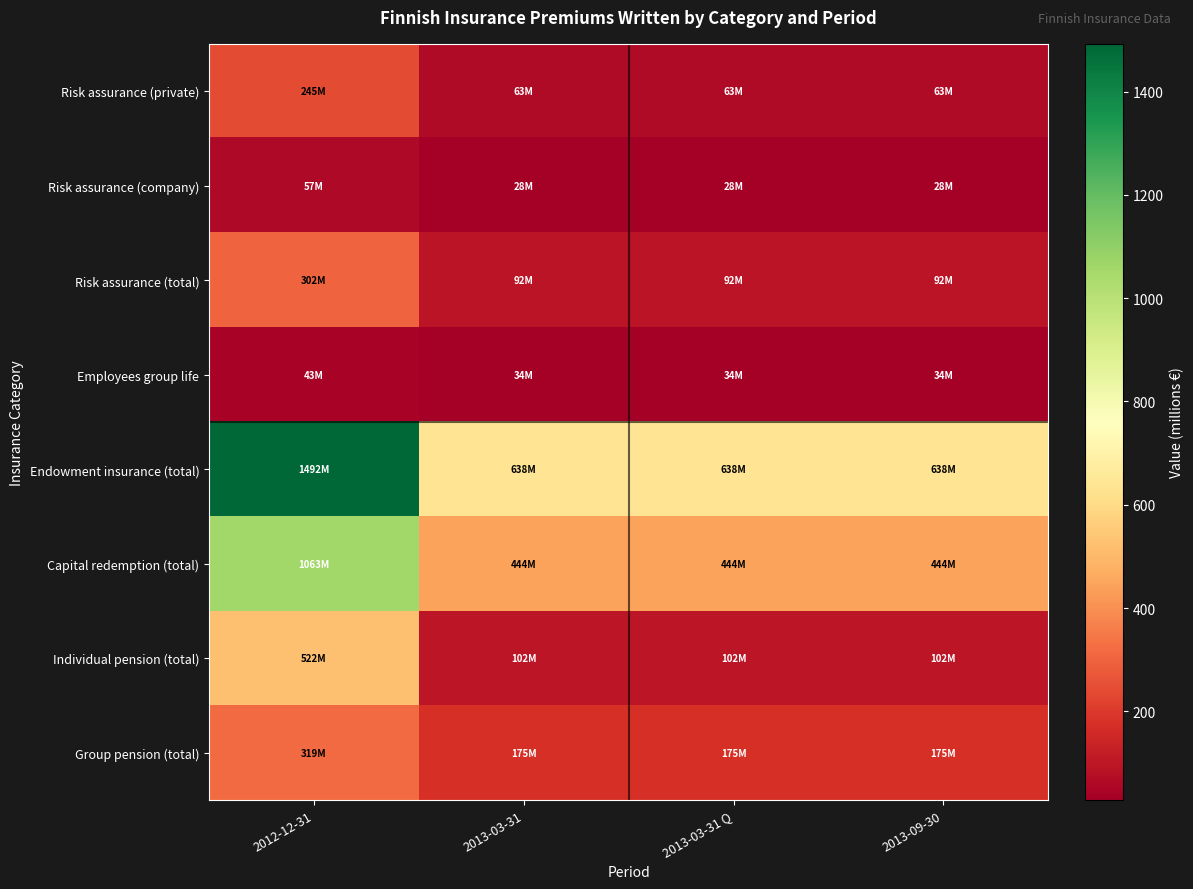

Reading right to left, extract all data points from this chart.

Risk assurance (private): 2013-09-30=63.3	2013-03-31 Q=63.3	2013-03-31=63.3	2012-12-31=245.3
Risk assurance (company): 2013-09-30=28.3	2013-03-31 Q=28.3	2013-03-31=28.3	2012-12-31=57.0
Risk assurance (total): 2013-09-30=91.6	2013-03-31 Q=91.6	2013-03-31=91.6	2012-12-31=302.3
Employees group life: 2013-09-30=33.7	2013-03-31 Q=33.7	2013-03-31=33.7	2012-12-31=42.6
Endowment insurance (total): 2013-09-30=638.0	2013-03-31 Q=638.0	2013-03-31=638.0	2012-12-31=1492.4
Capital redemption (total): 2013-09-30=444.1	2013-03-31 Q=444.1	2013-03-31=444.1	2012-12-31=1062.8
Individual pension (total): 2013-09-30=102.4	2013-03-31 Q=102.4	2013-03-31=102.4	2012-12-31=521.6
Group pension (total): 2013-09-30=175.0	2013-03-31 Q=175.0	2013-03-31=175.0	2012-12-31=319.3